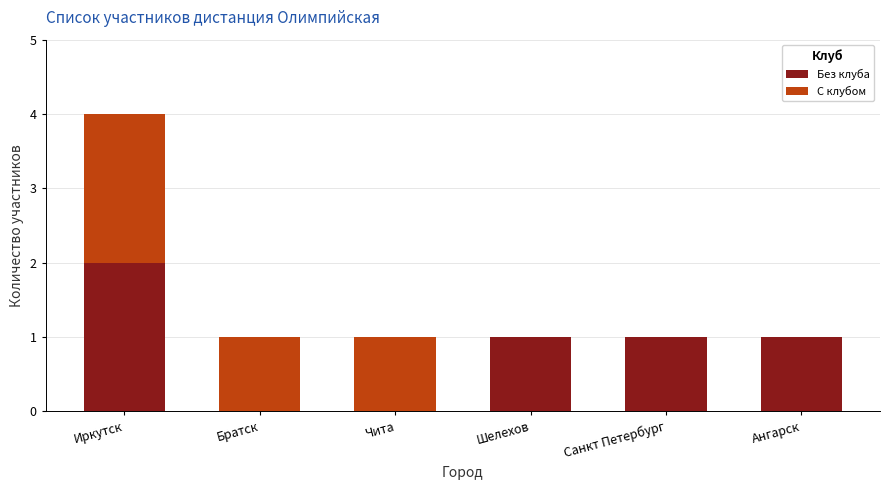

True or false: Без клуба has a value of 1 at Санкт Петербург.

True